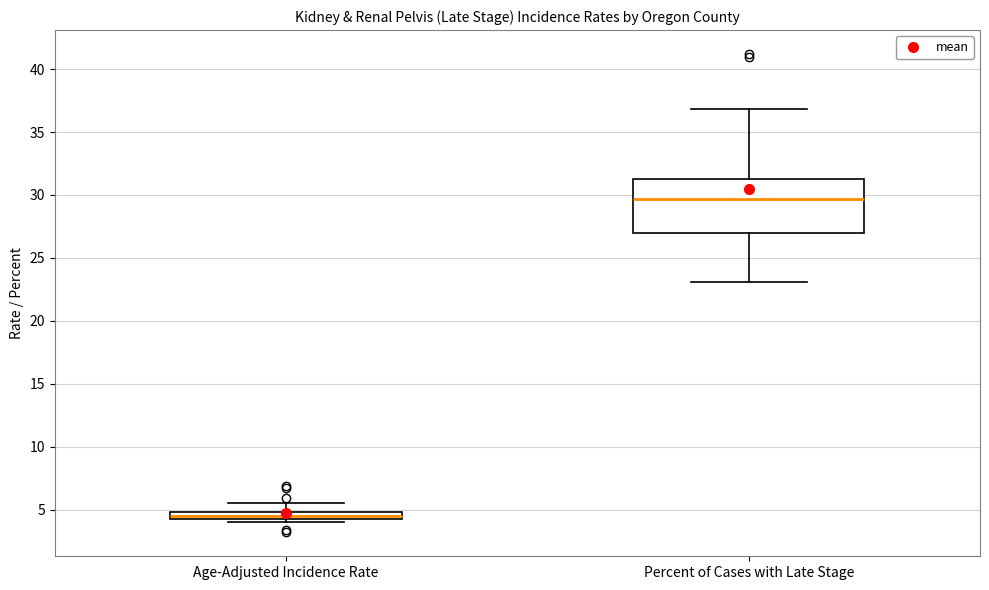

Where is the lower edge of the box for Age-Adjusted Incidence Rate on the y-axis? The values are not printed on the chart, so give them approximately, as read against the axis.

4.5